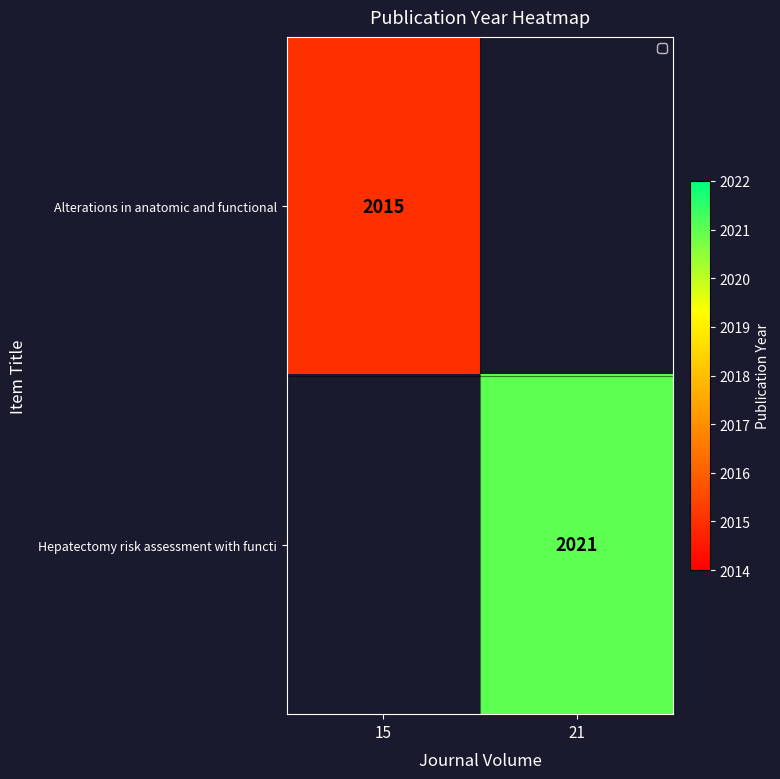

True or false: Hepatectomy risk assessment with functi has a value of 645 at 21.

False